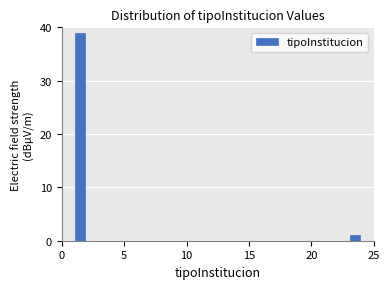

Read against the x-axis, roughly where is the centre of the tallest bar?

1.5